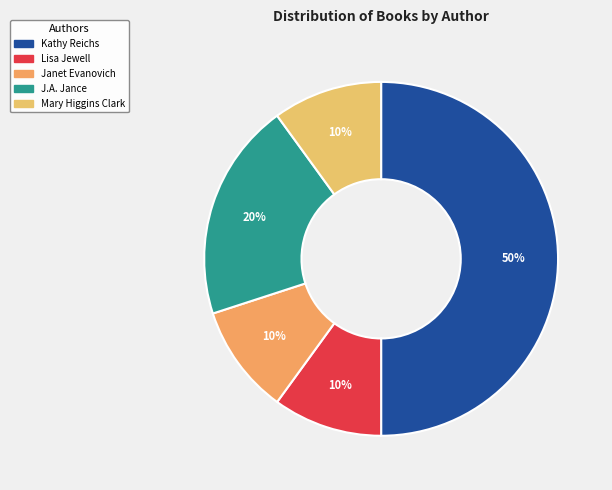

To the nearest percent, what is the difference between the Kathy Reichs and Janet Evanovich slice percentages?

40%